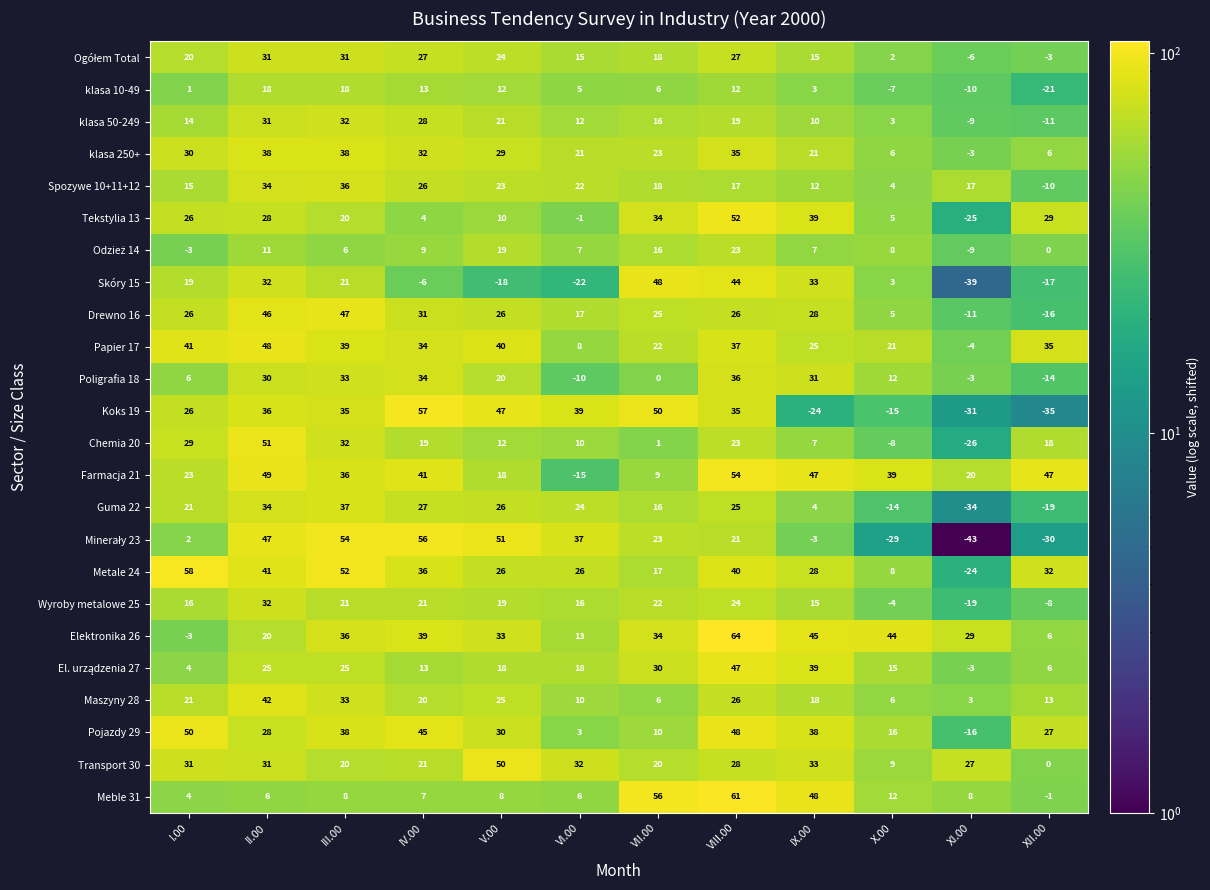

What is the difference between the maximum and minimum values in the Chemia 20 series?

77